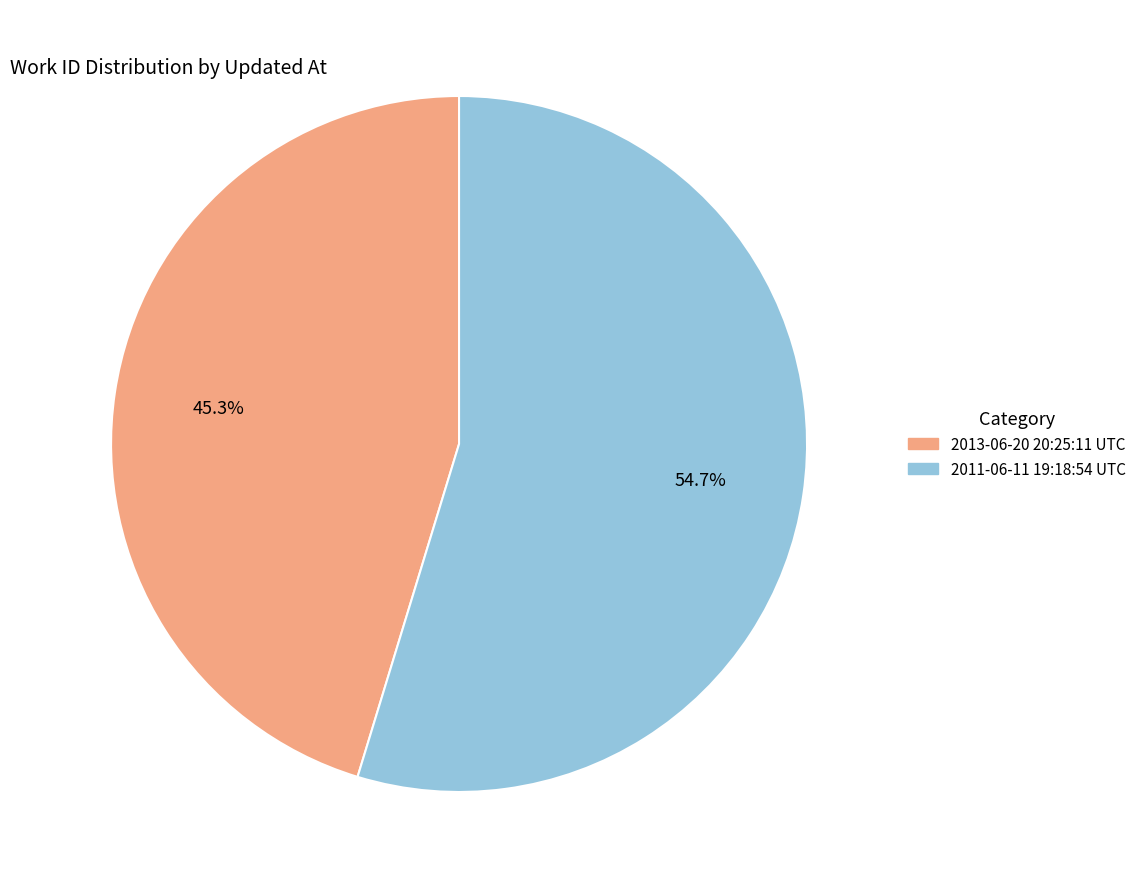

To the nearest percent, what is the difference between the largest and smallest slice percentages?

9%